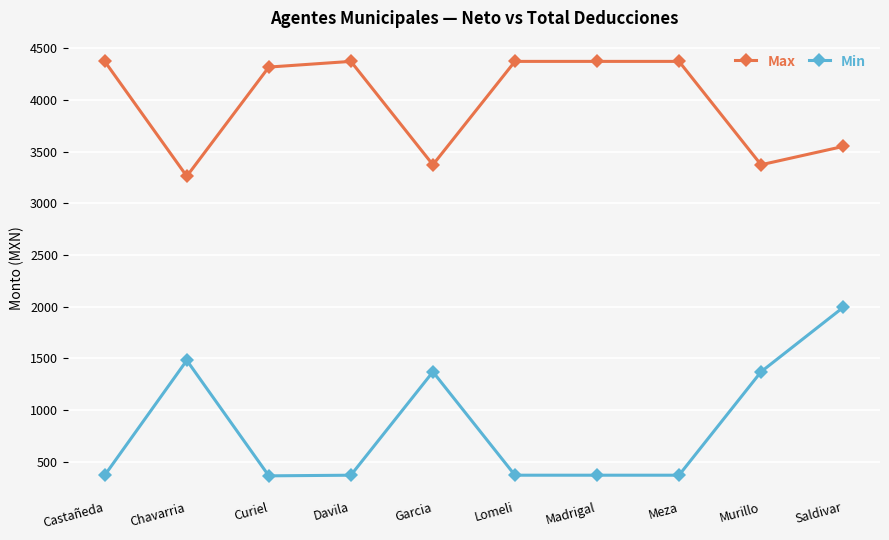

Which series has the largest total across all categories?

Max